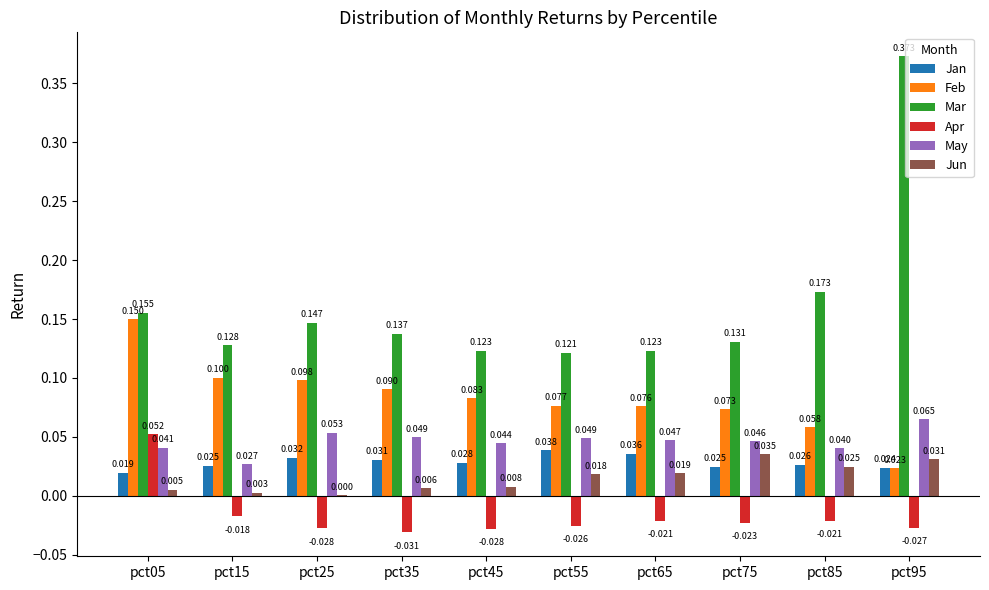

Where is Feb nearest to the value 0?

pct95